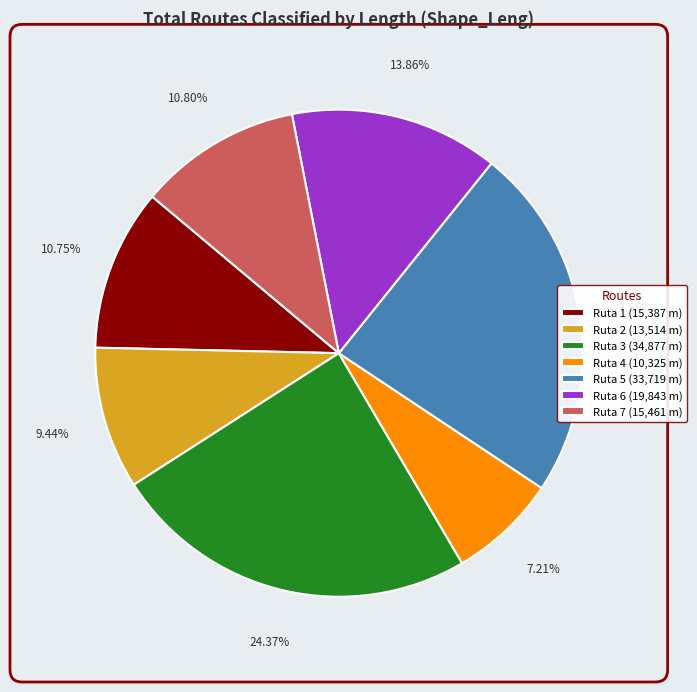

To the nearest percent, what is the difference between the largest and smallest slice percentages?

17%